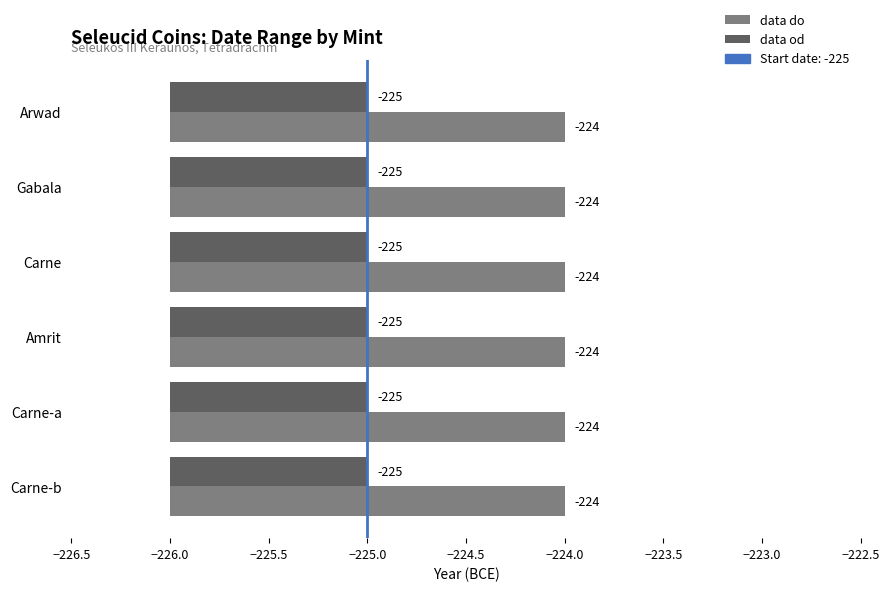

How many data points does each series have?

6